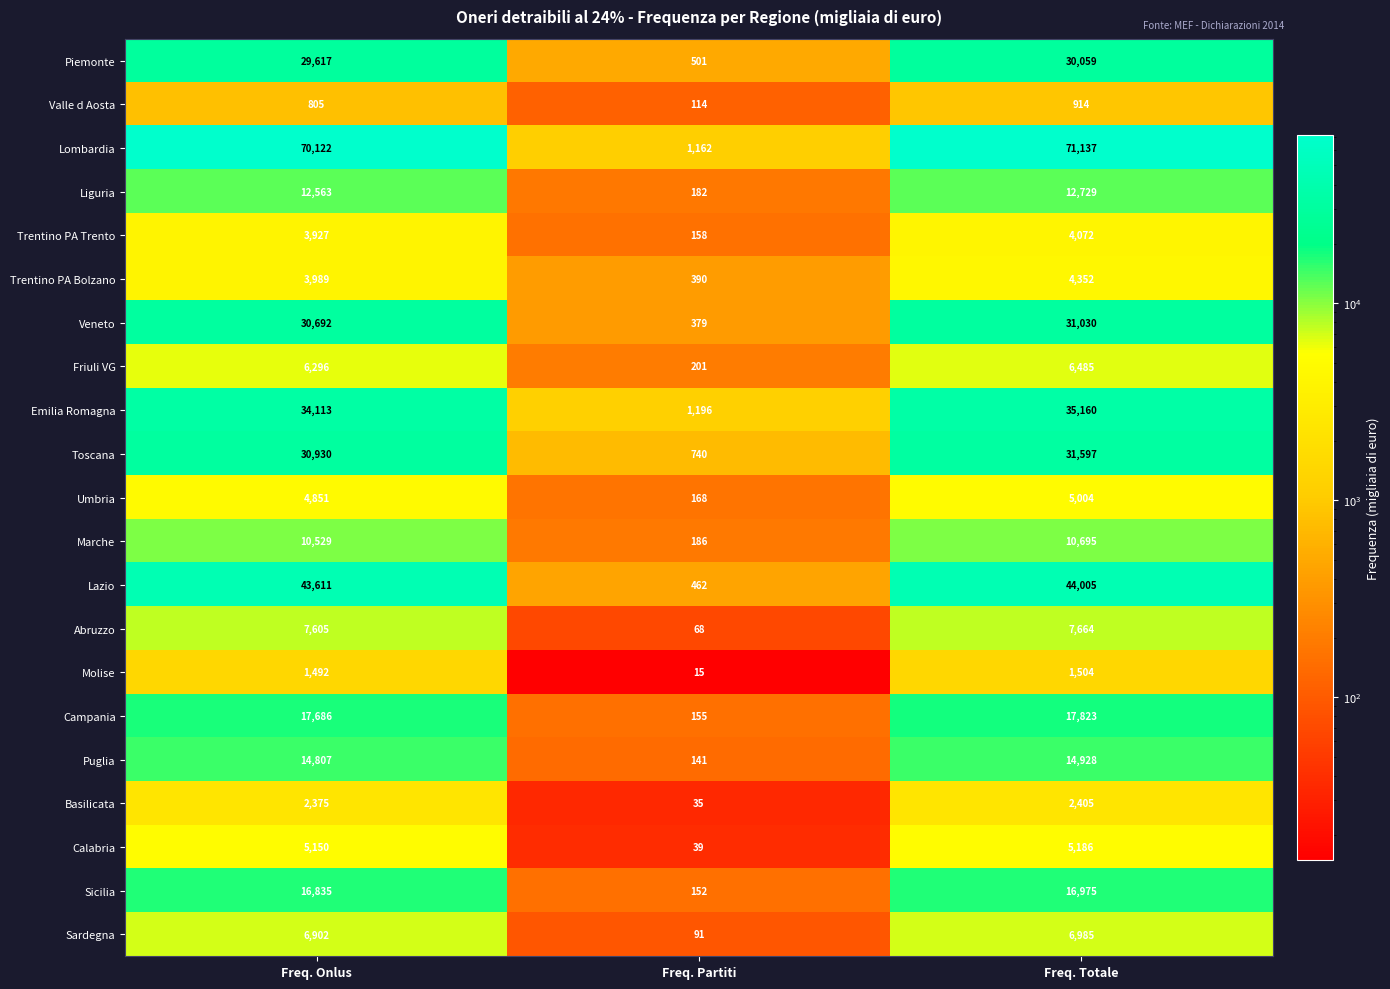

Between Freq. Onlus and Freq. Totale, which series saw the biggest shift?

Emilia Romagna